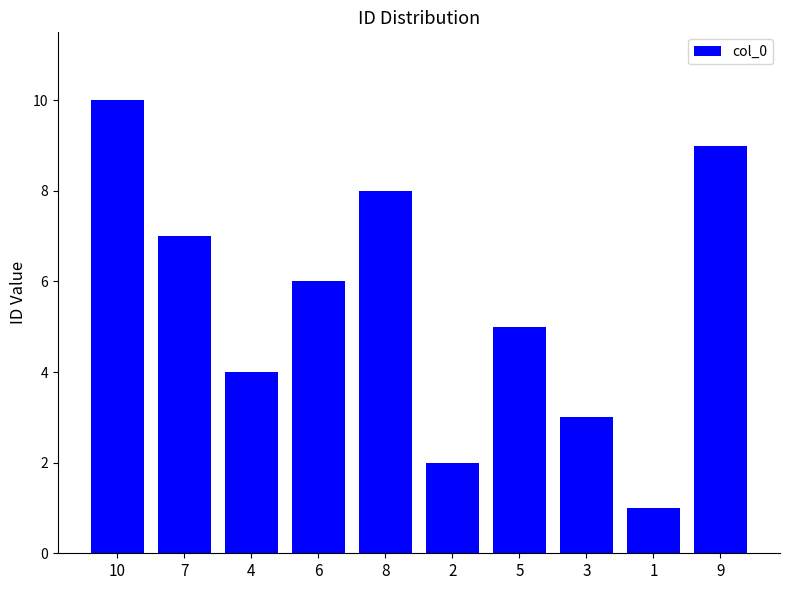

Does the chart contain stacked bars?

No